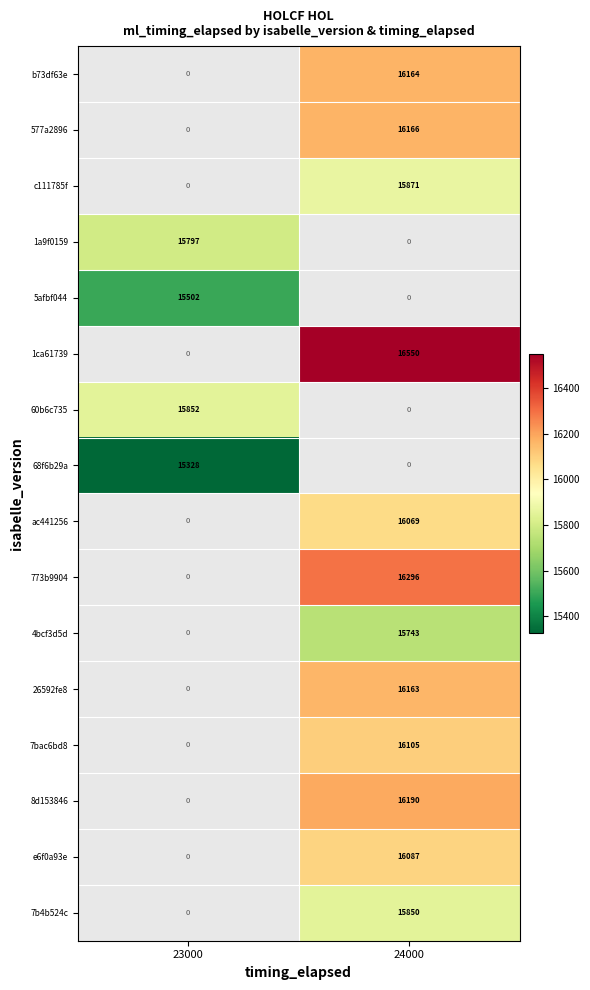

Between 23000 and 24000, which series saw the biggest shift?

1ca61739